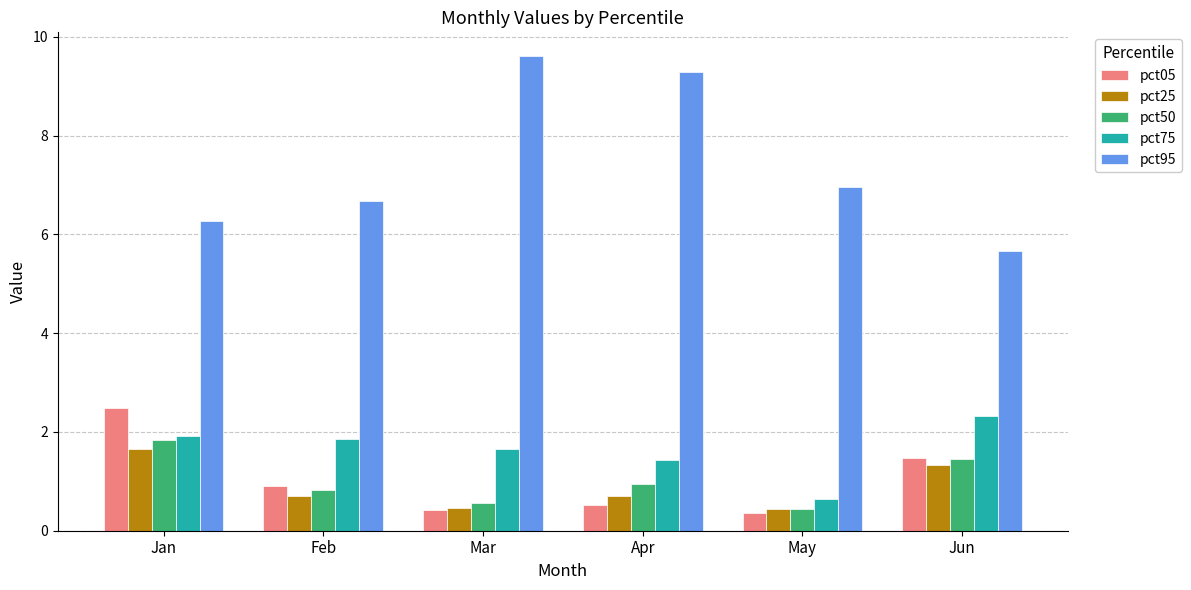

How many bars are there in total?

30